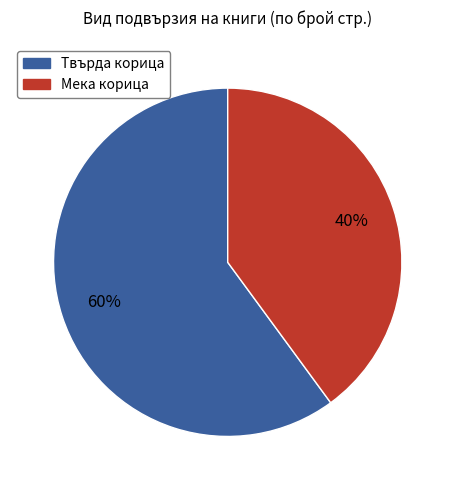

How many segments does this pie chart have?

2